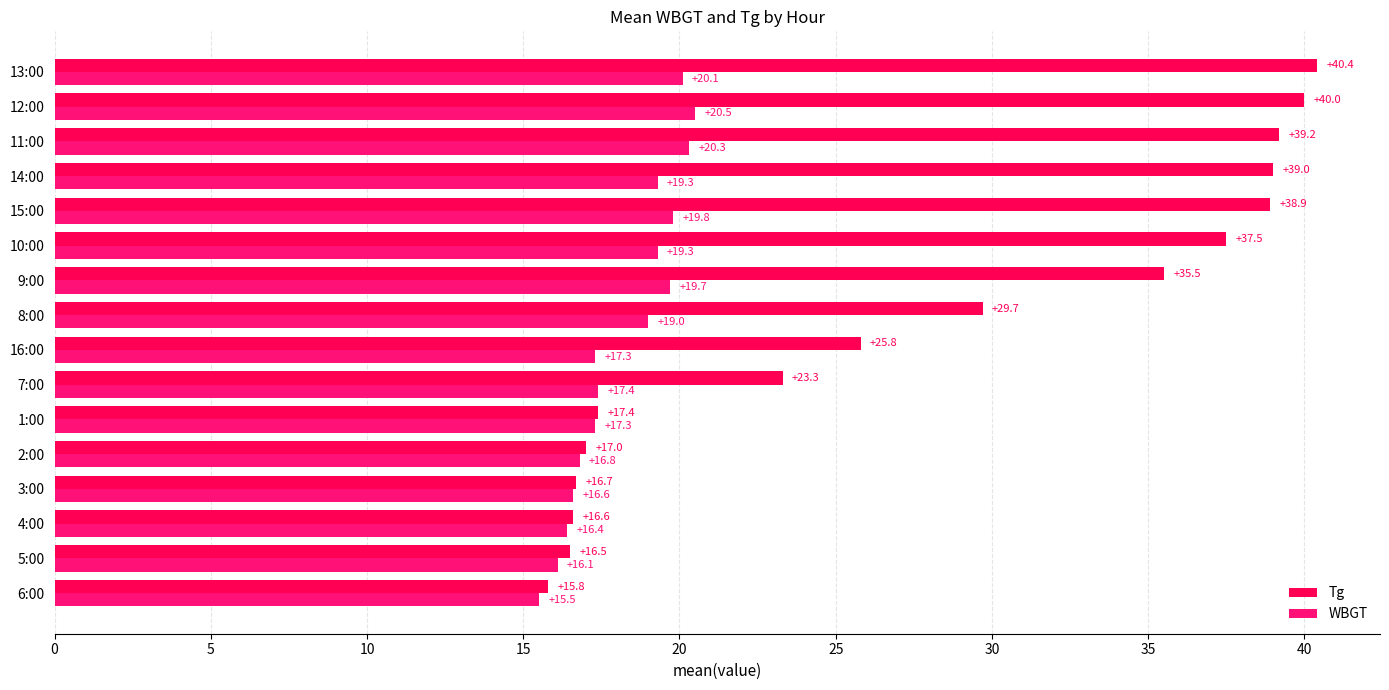

What are all the series names shown in the legend?

Tg, WBGT